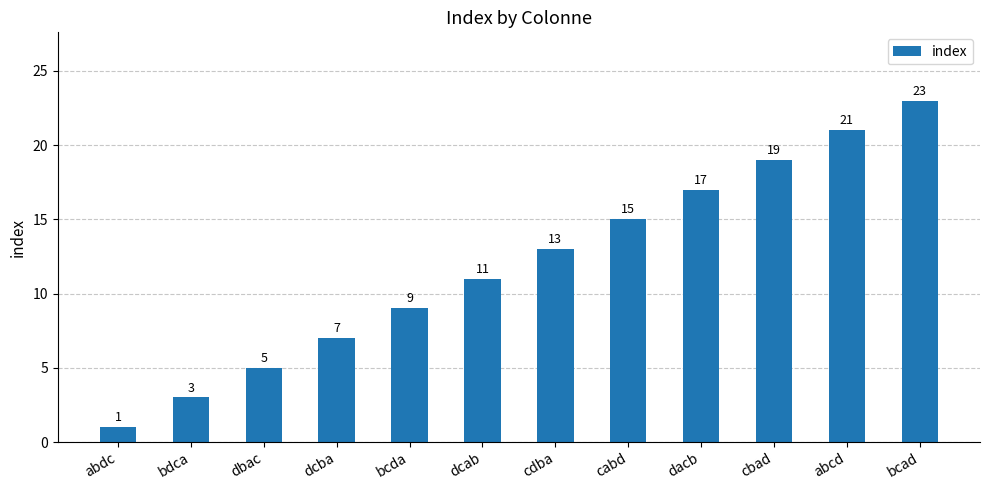

Rank the categories by value from highest to lowest.

bcad, abcd, cbad, dacb, cabd, cdba, dcab, bcda, dcba, dbac, bdca, abdc